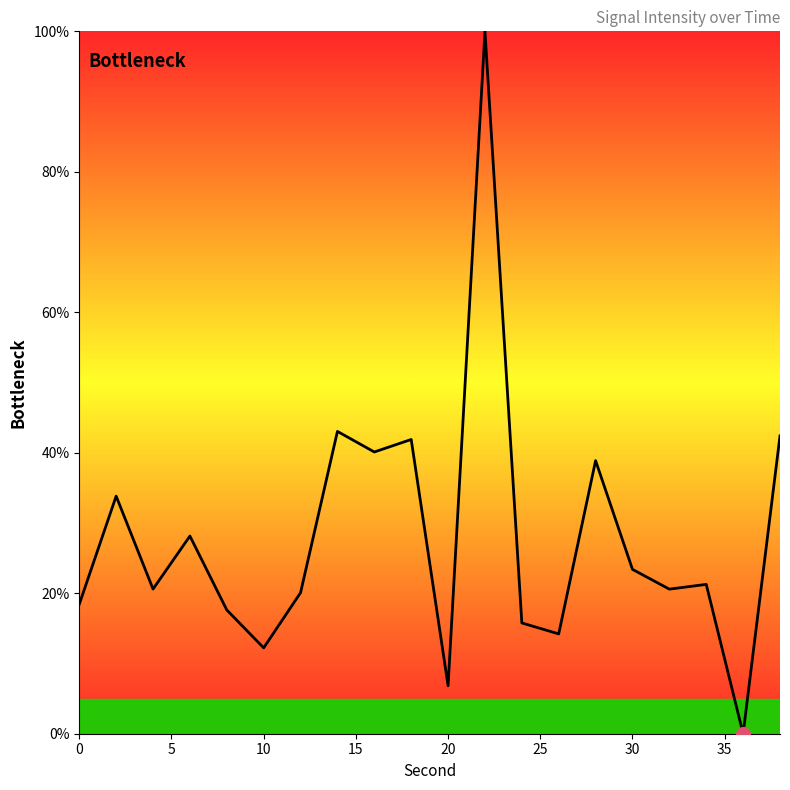

What is the greatest value displayed?

100.0